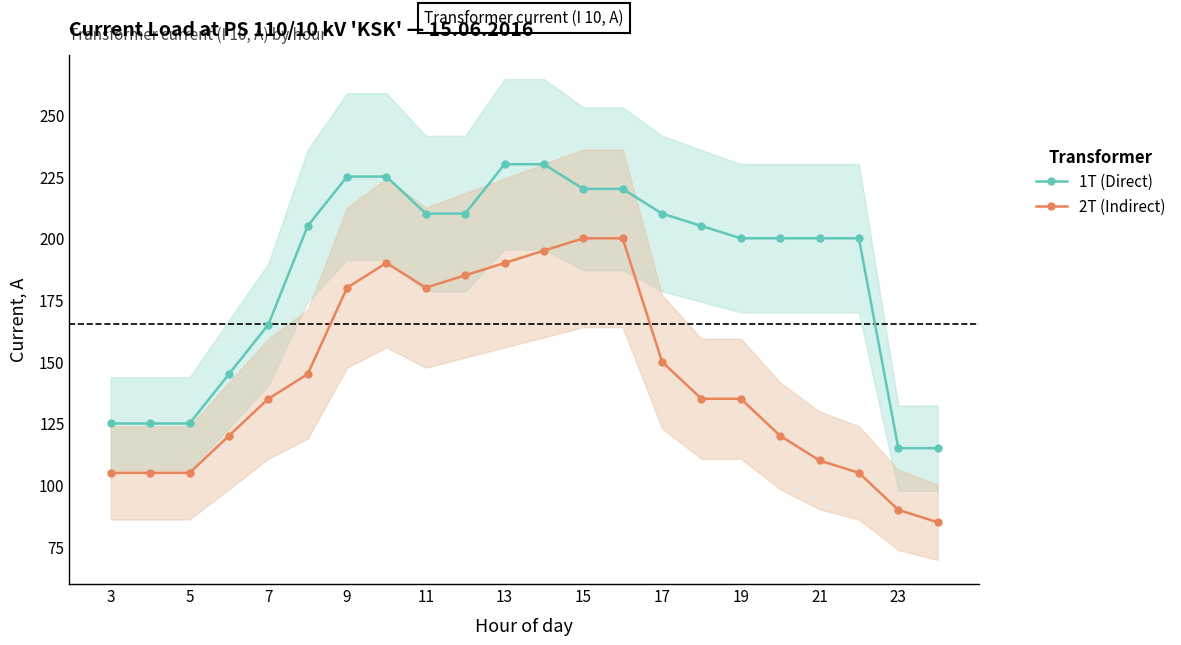

At which label is 1T (Direct) closest to 172?

7